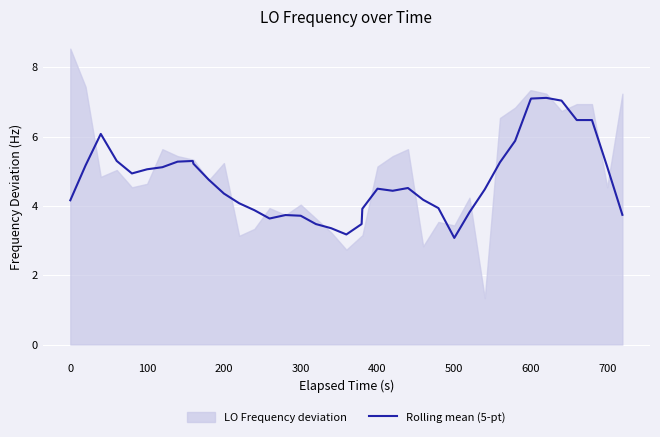

The value at 16 is 2.4. True or false?

False